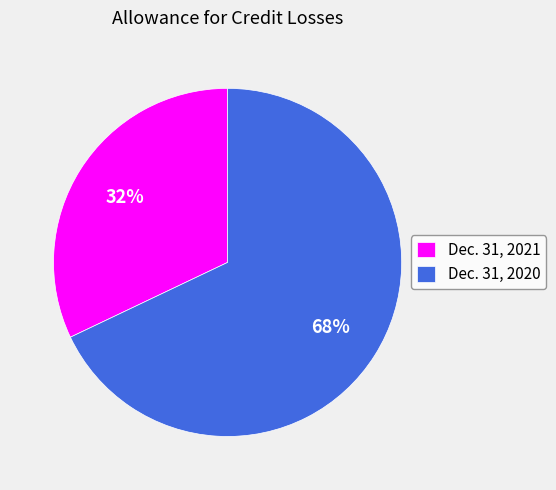

Which slice is the smallest?

Dec. 31, 2021